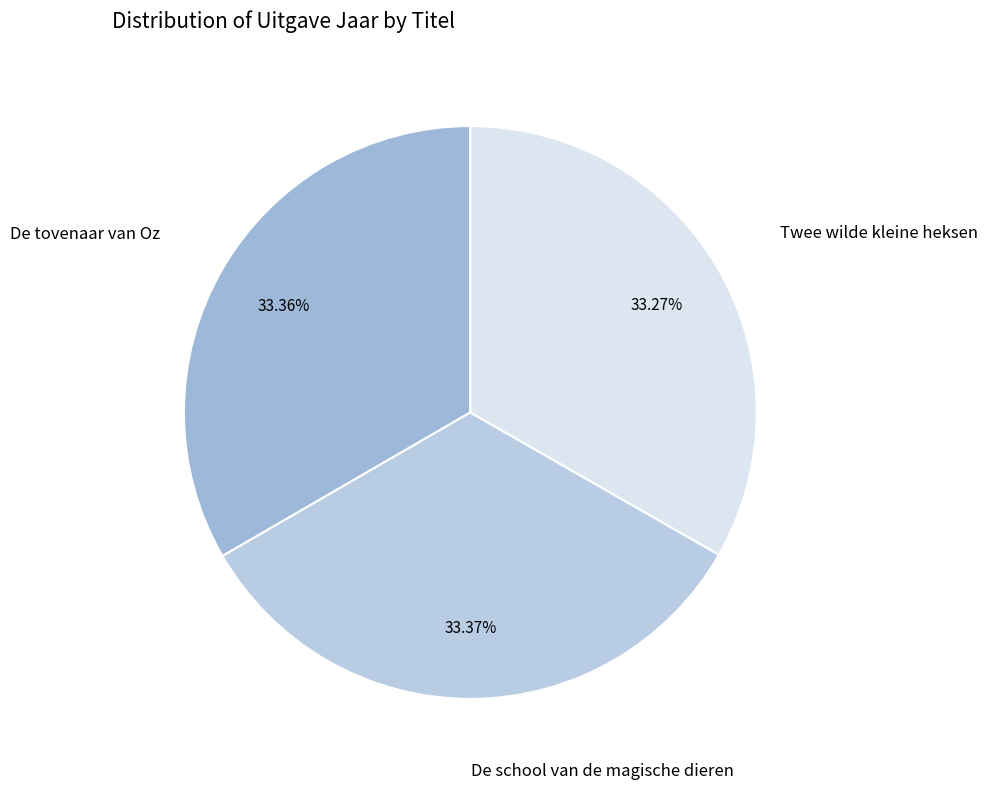

How many slices are in this pie chart?

3